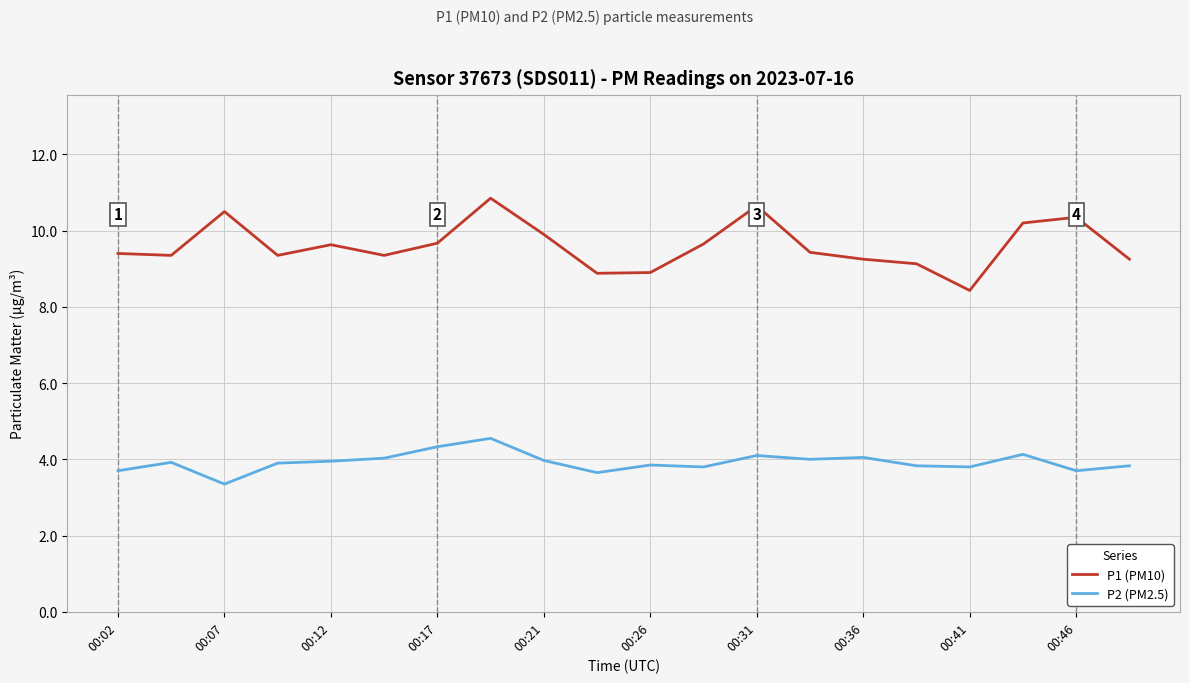

List the series in order of their peak value, highest first.

P1 (PM10), P2 (PM2.5)